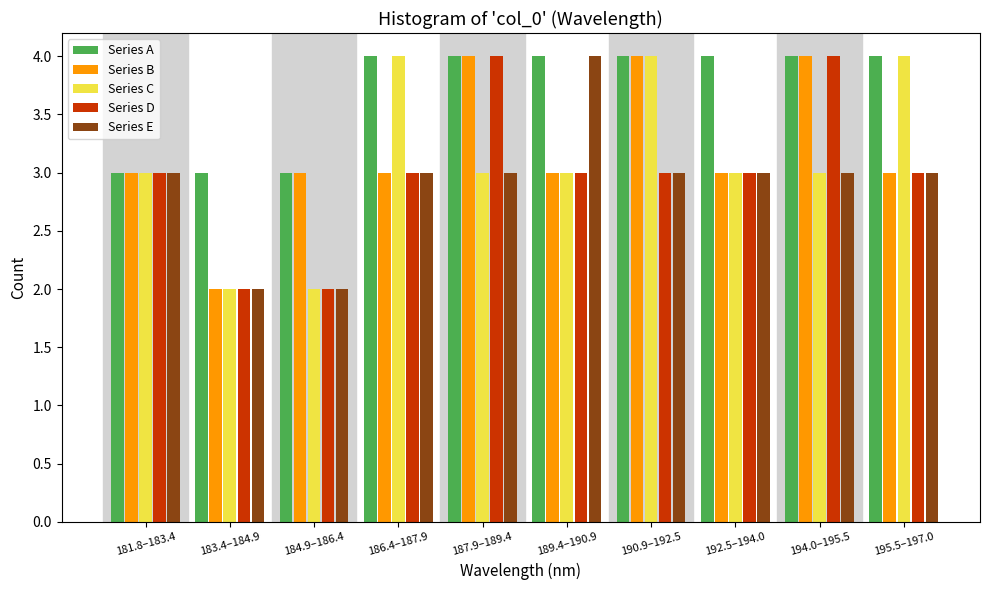

What is the maximum value for Series B?

4